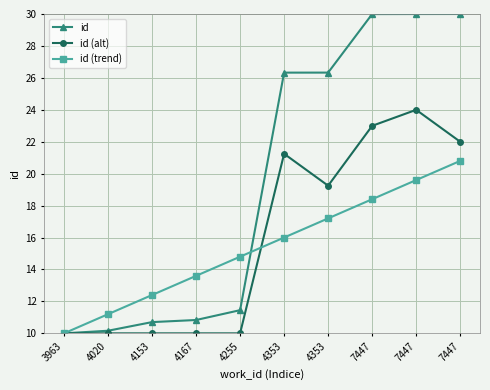

What are all the series names shown in the legend?

id, id (alt), id (trend)